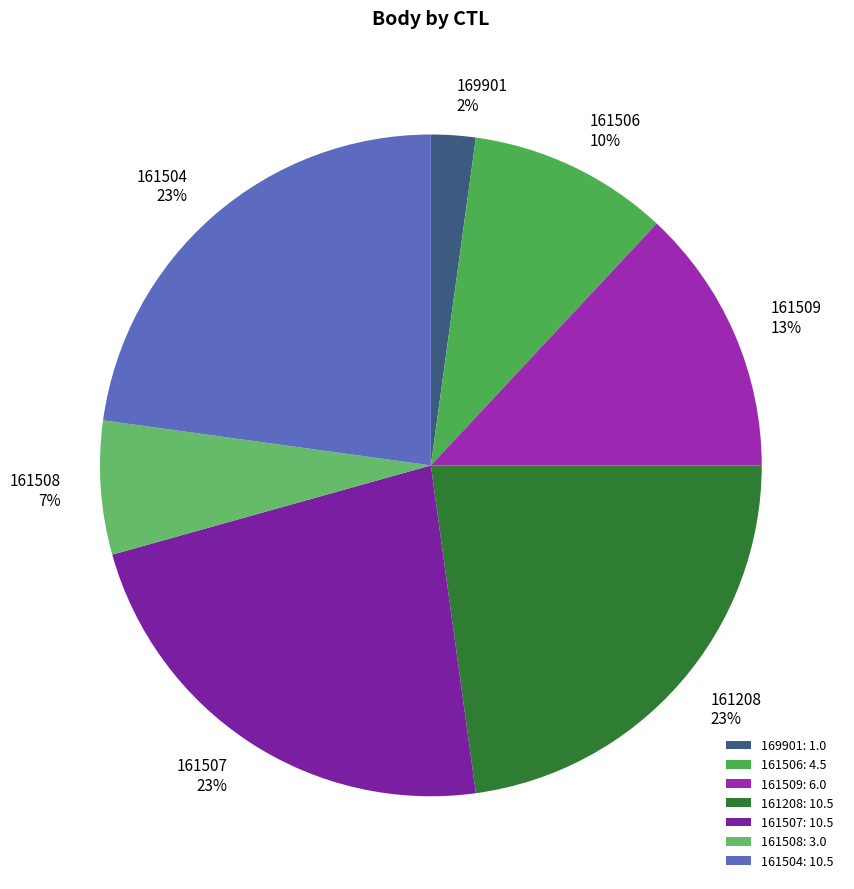

To the nearest percent, what is the difference between the largest and smallest slice percentages?

21%